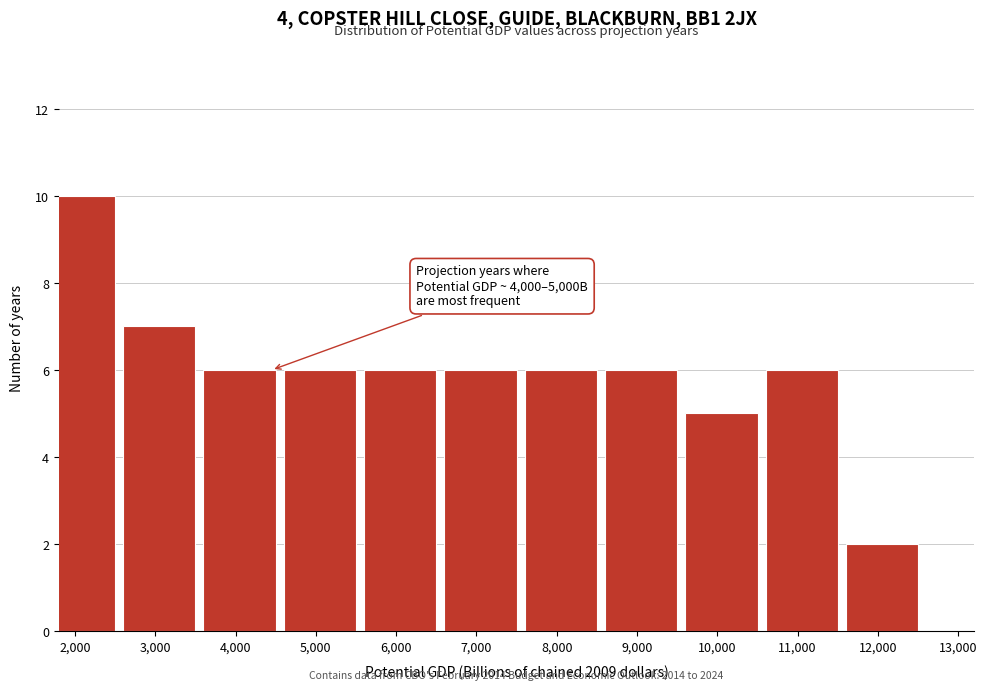

Reading left to right, what are all the values shown in this chart?

2,000=10	3,000=7	4,000=6	5,000=6	6,000=6	7,000=6	8,000=6	9,000=6	10,000=5	11,000=6	12,000=2